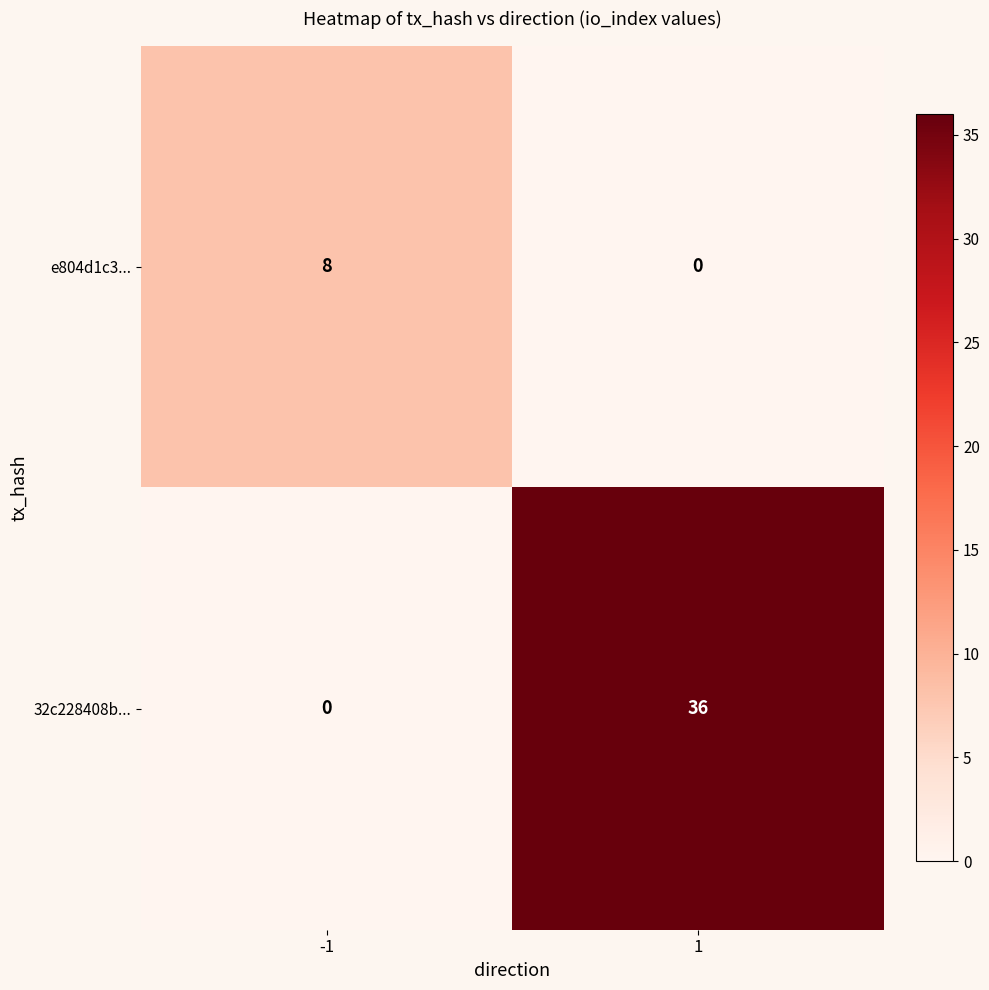

Rank the series by their maximum value, from highest to lowest.

32c228408b..., e804d1c3...